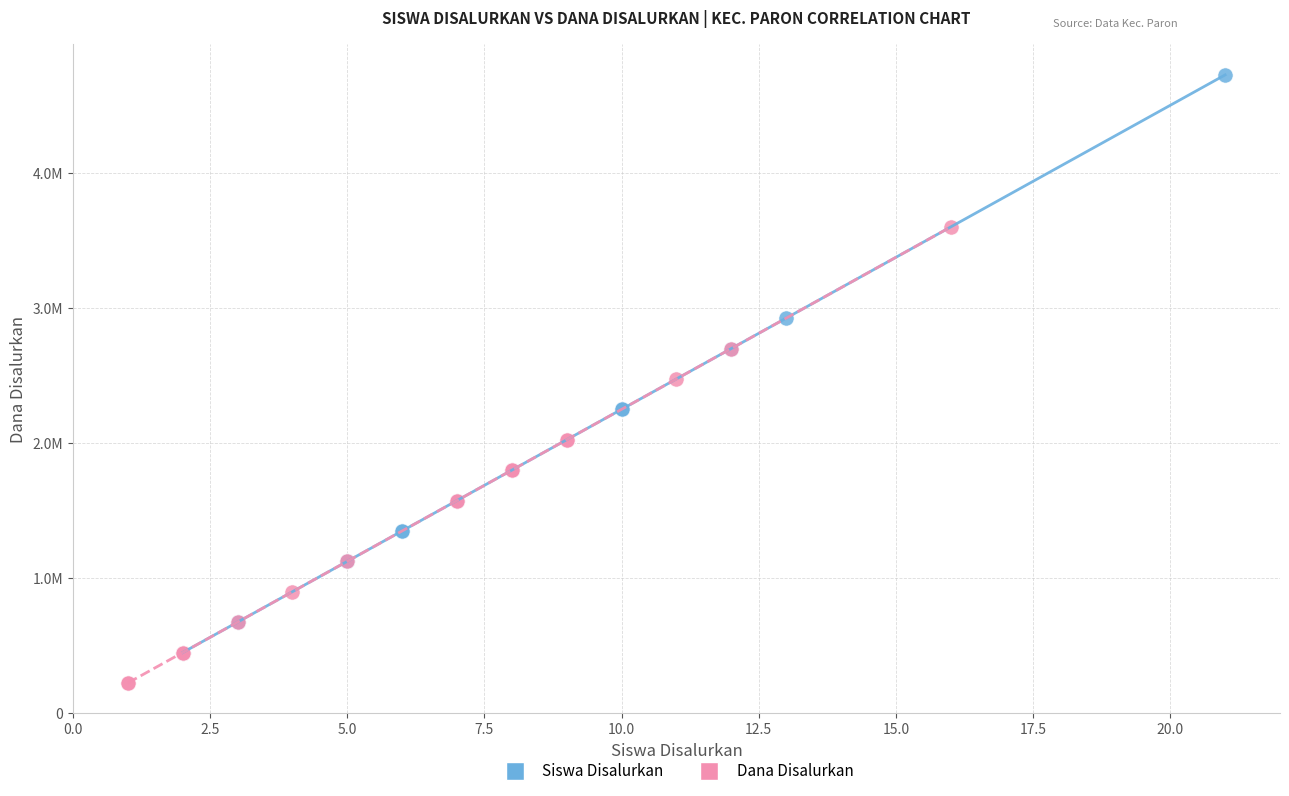

Which series contains the highest Y value?

Siswa Disalurkan